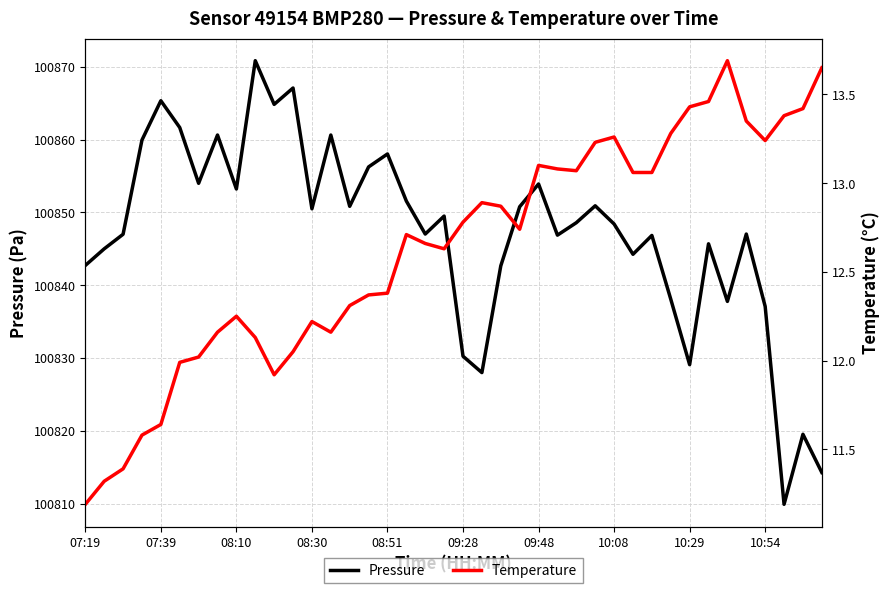

How many distinct data groups are displayed?

2